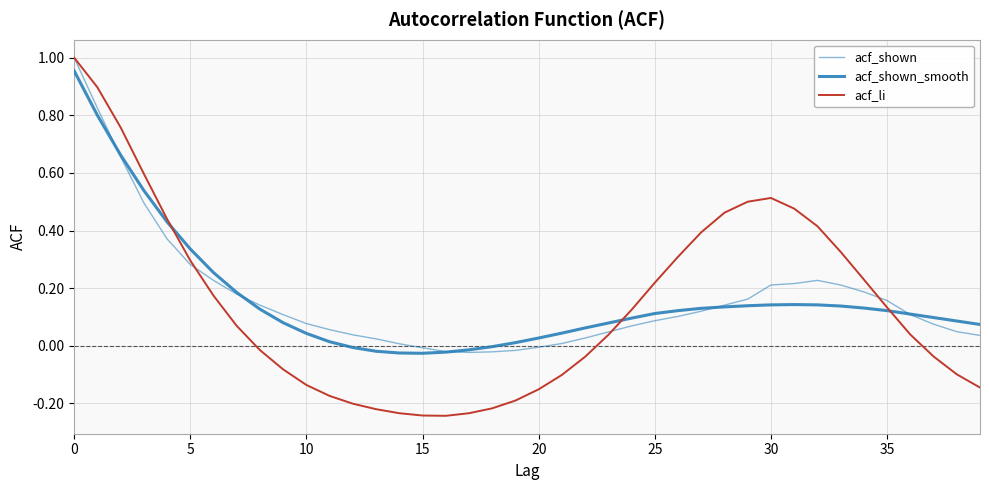

How many lines are shown in the chart?

3